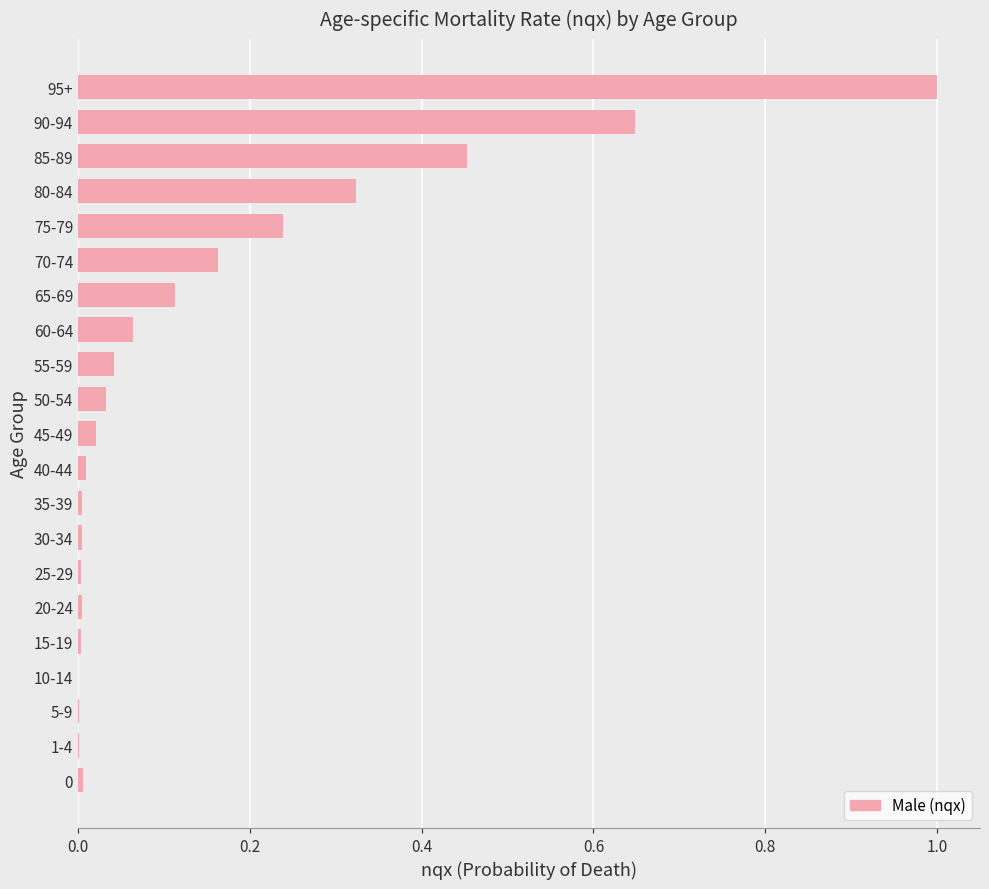

Is it true that the value at 95+ is 1.0?

True